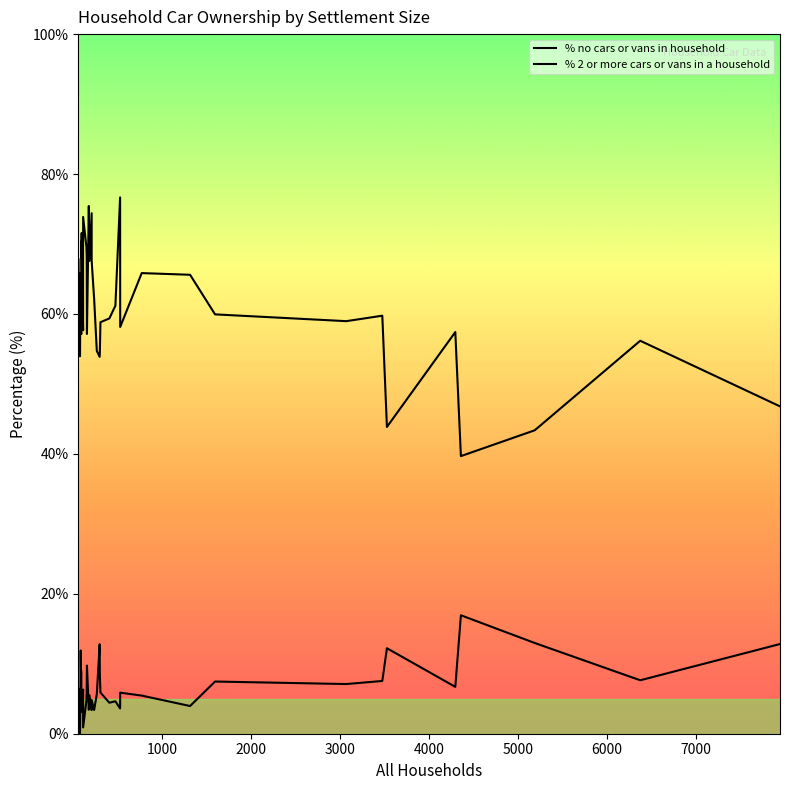

Count the number of data series in this chart.

2